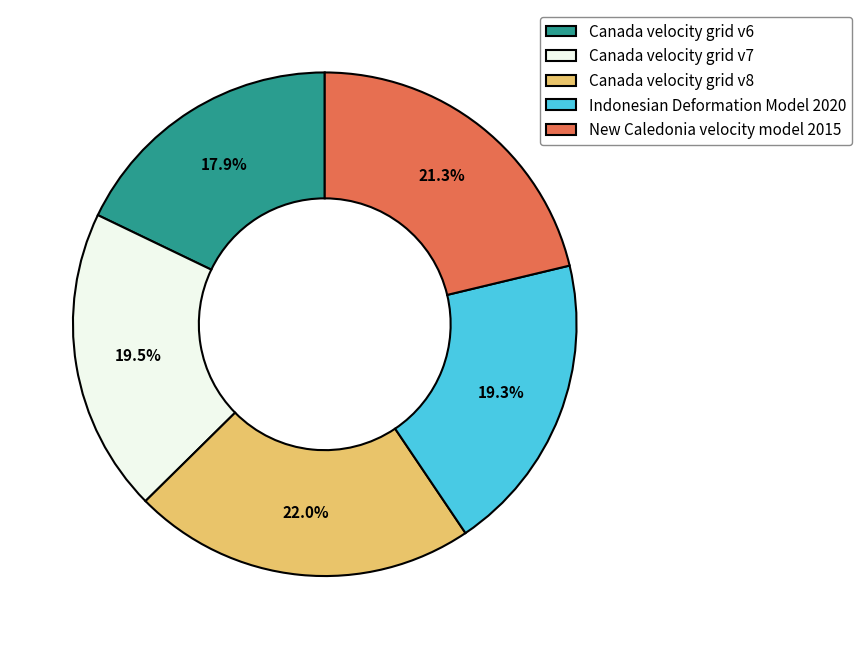

Is there a majority slice in this chart?

No